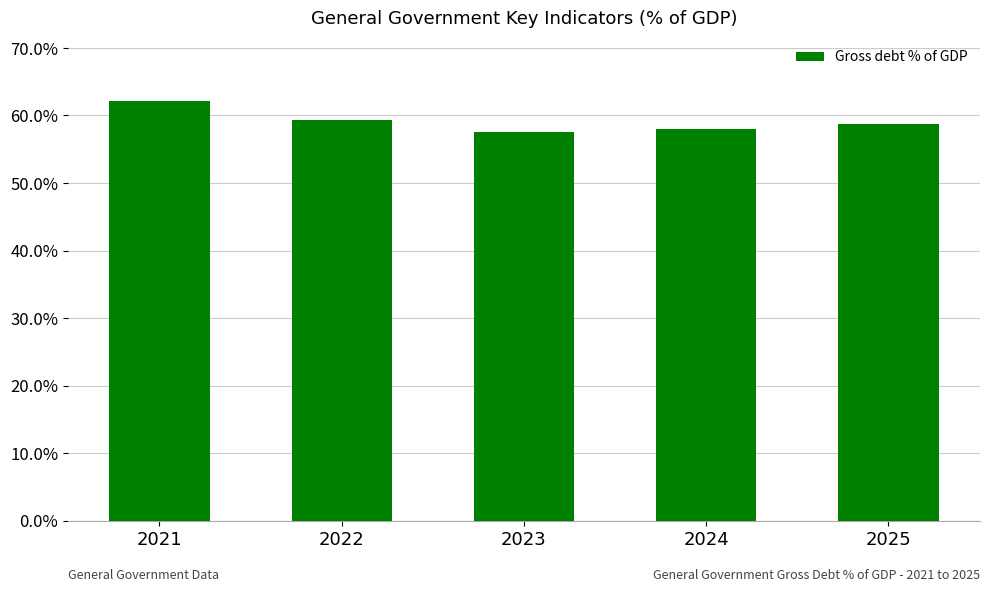

What is the average value?

59.2